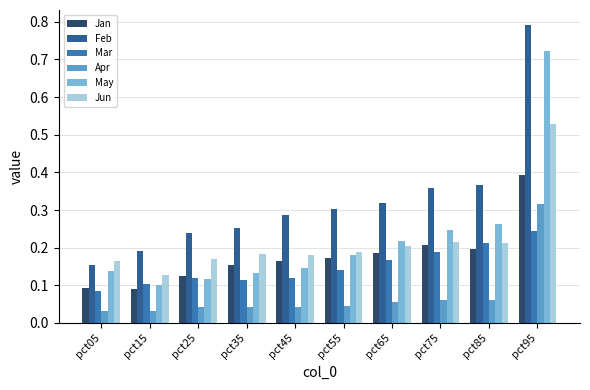

List the series in order of their peak value, highest first.

Feb, May, Jun, Jan, Apr, Mar